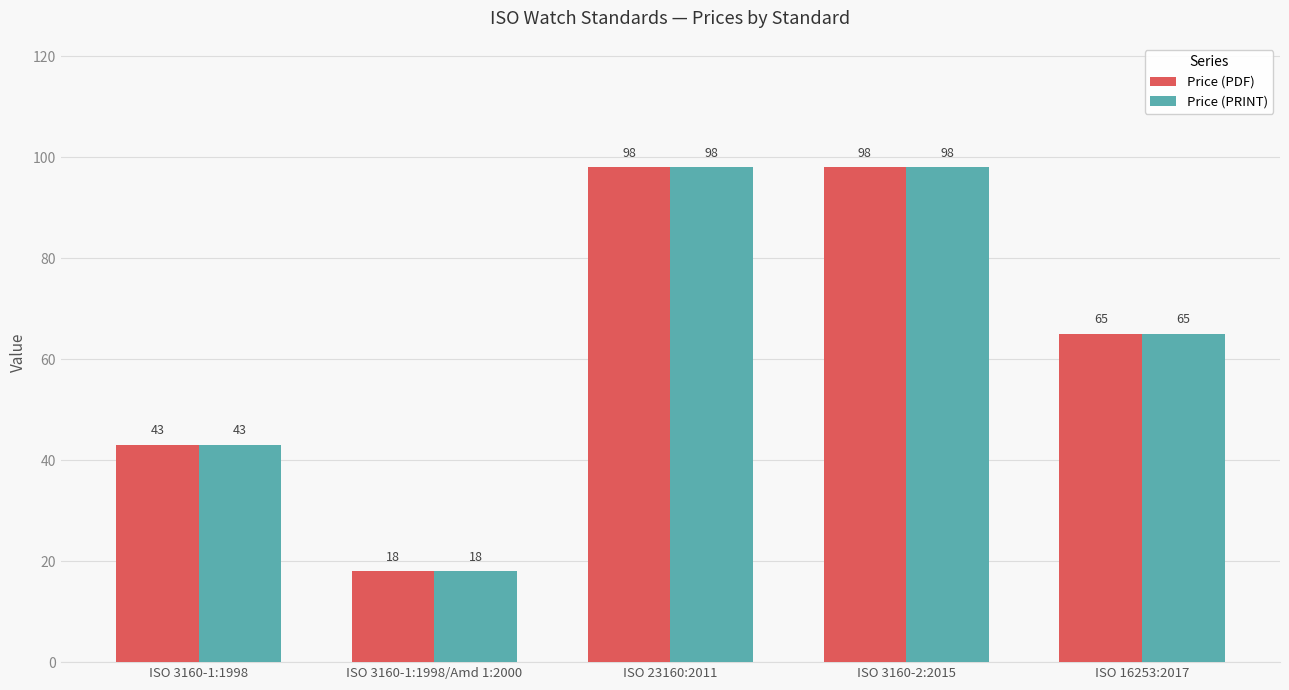

Are the bars grouped side by side (vs. stacked)?

Yes